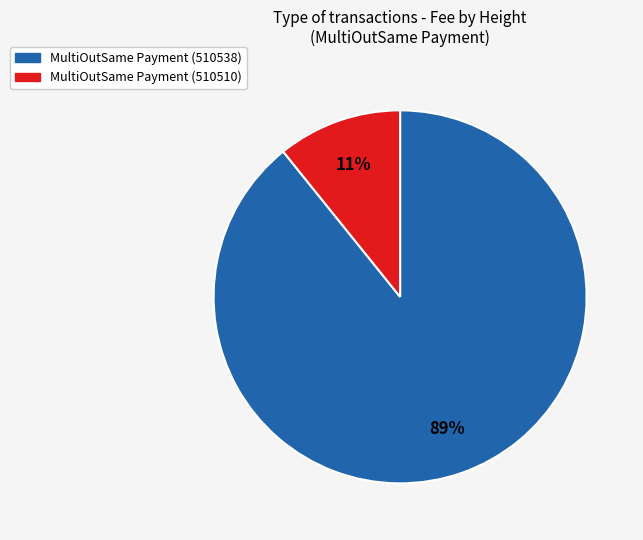

Which category accounts for the majority?

MultiOutSame Payment (510538)